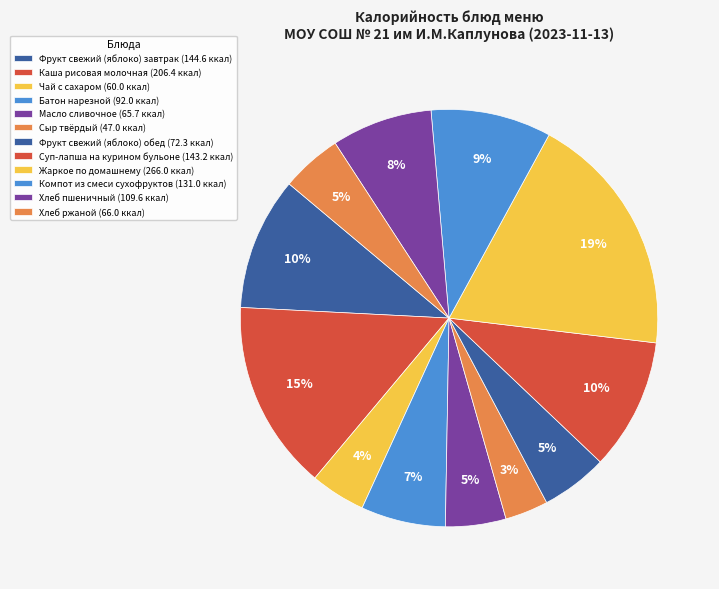

Is there a majority slice in this chart?

No